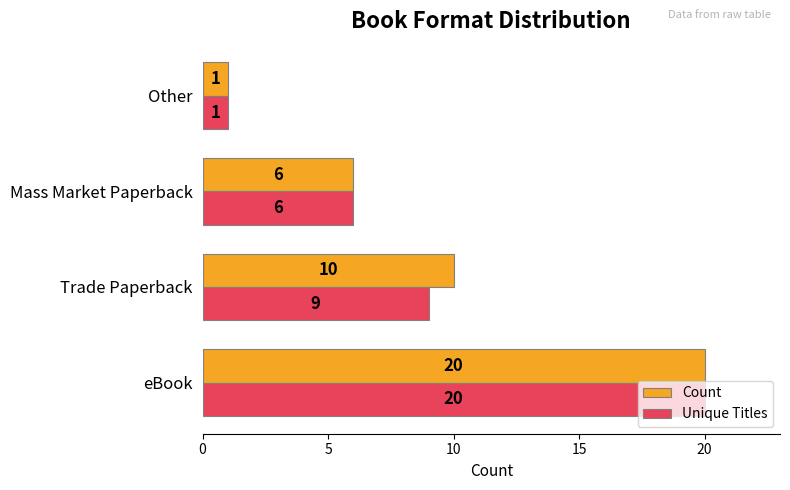

List the labels in order of Count value, largest first.

eBook, Trade Paperback, Mass Market Paperback, Other